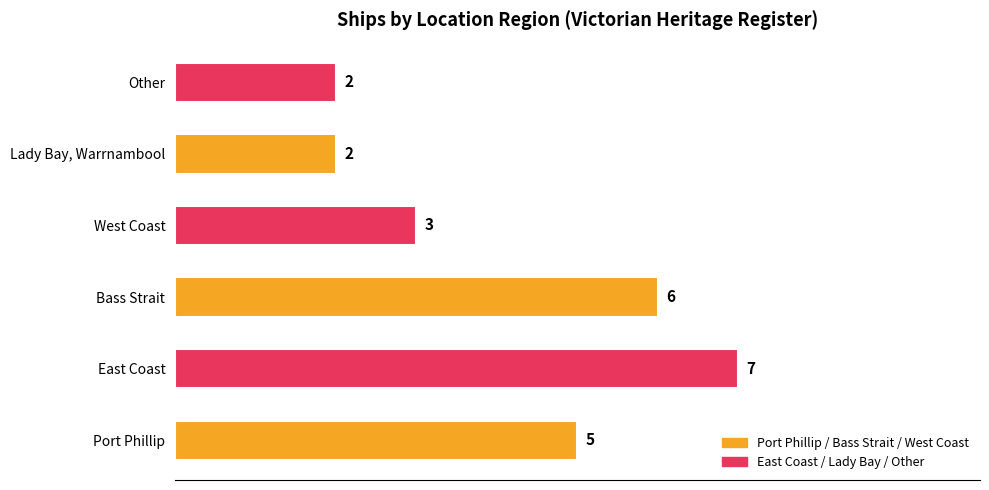

What is the average value?

4